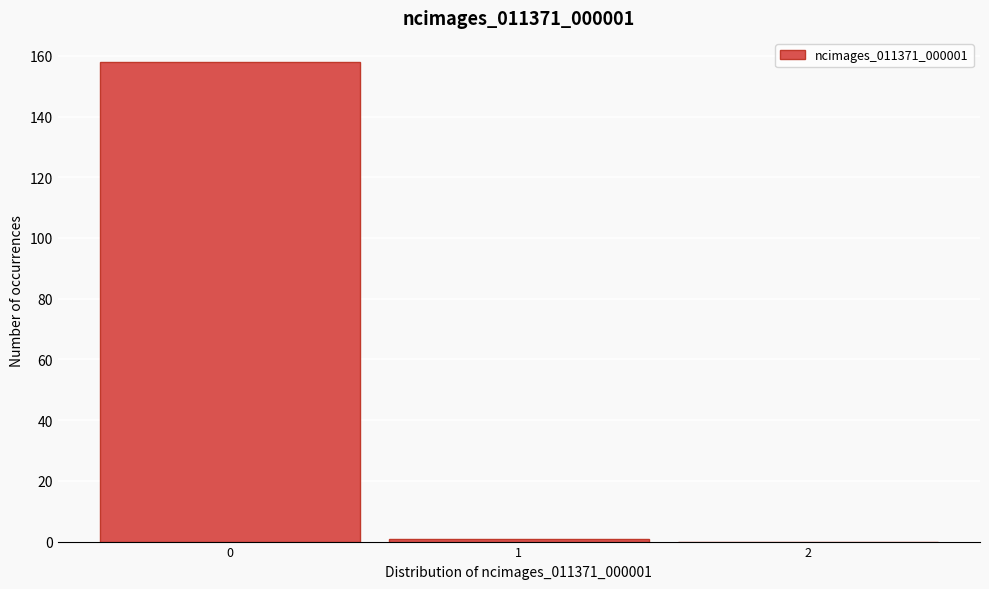

Reading left to right, what are all the values shown in this chart?

0=158	1=1	2=0